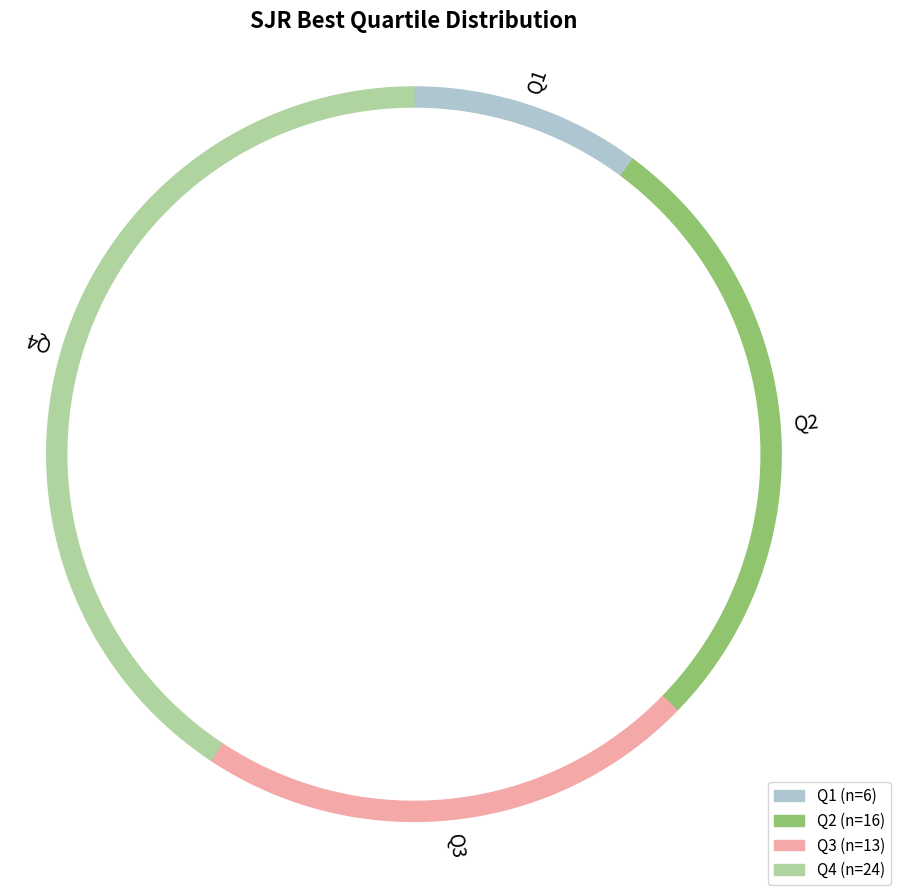

True or false: Q2 accounts for 27% of the total.

True